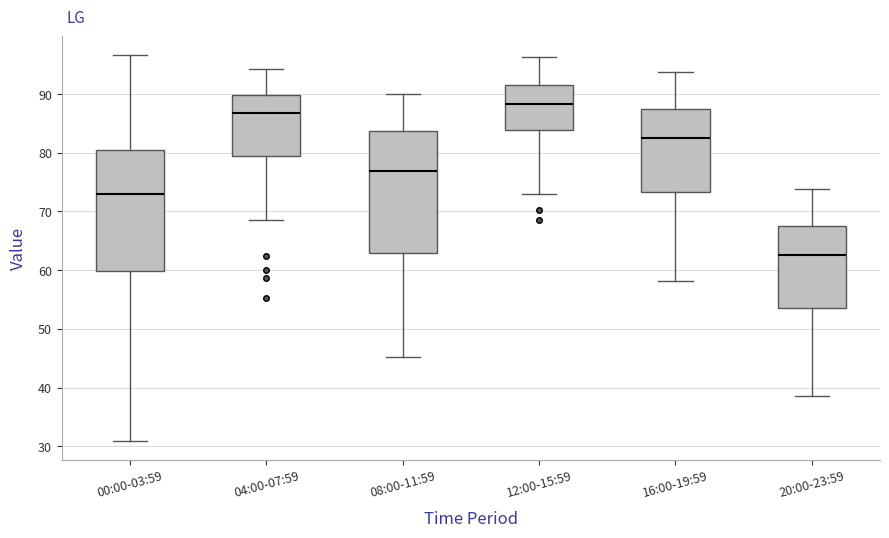

Reading left to right, transcribe this box plot: for each box, give where its median line is, the range the box spans, and where its two whiskers end, as read against the y-axis. The values are not printed on the chart, so give them approximately, as read against the axis.

00:00-03:59: median 73, box 60 to 81, whiskers 31 to 97
04:00-07:59: median 87, box 79 to 90, whiskers 69 to 94
08:00-11:59: median 77, box 63 to 84, whiskers 45 to 90
12:00-15:59: median 88, box 84 to 92, whiskers 73 to 96
16:00-19:59: median 83, box 73 to 88, whiskers 58 to 94
20:00-23:59: median 63, box 54 to 68, whiskers 39 to 74